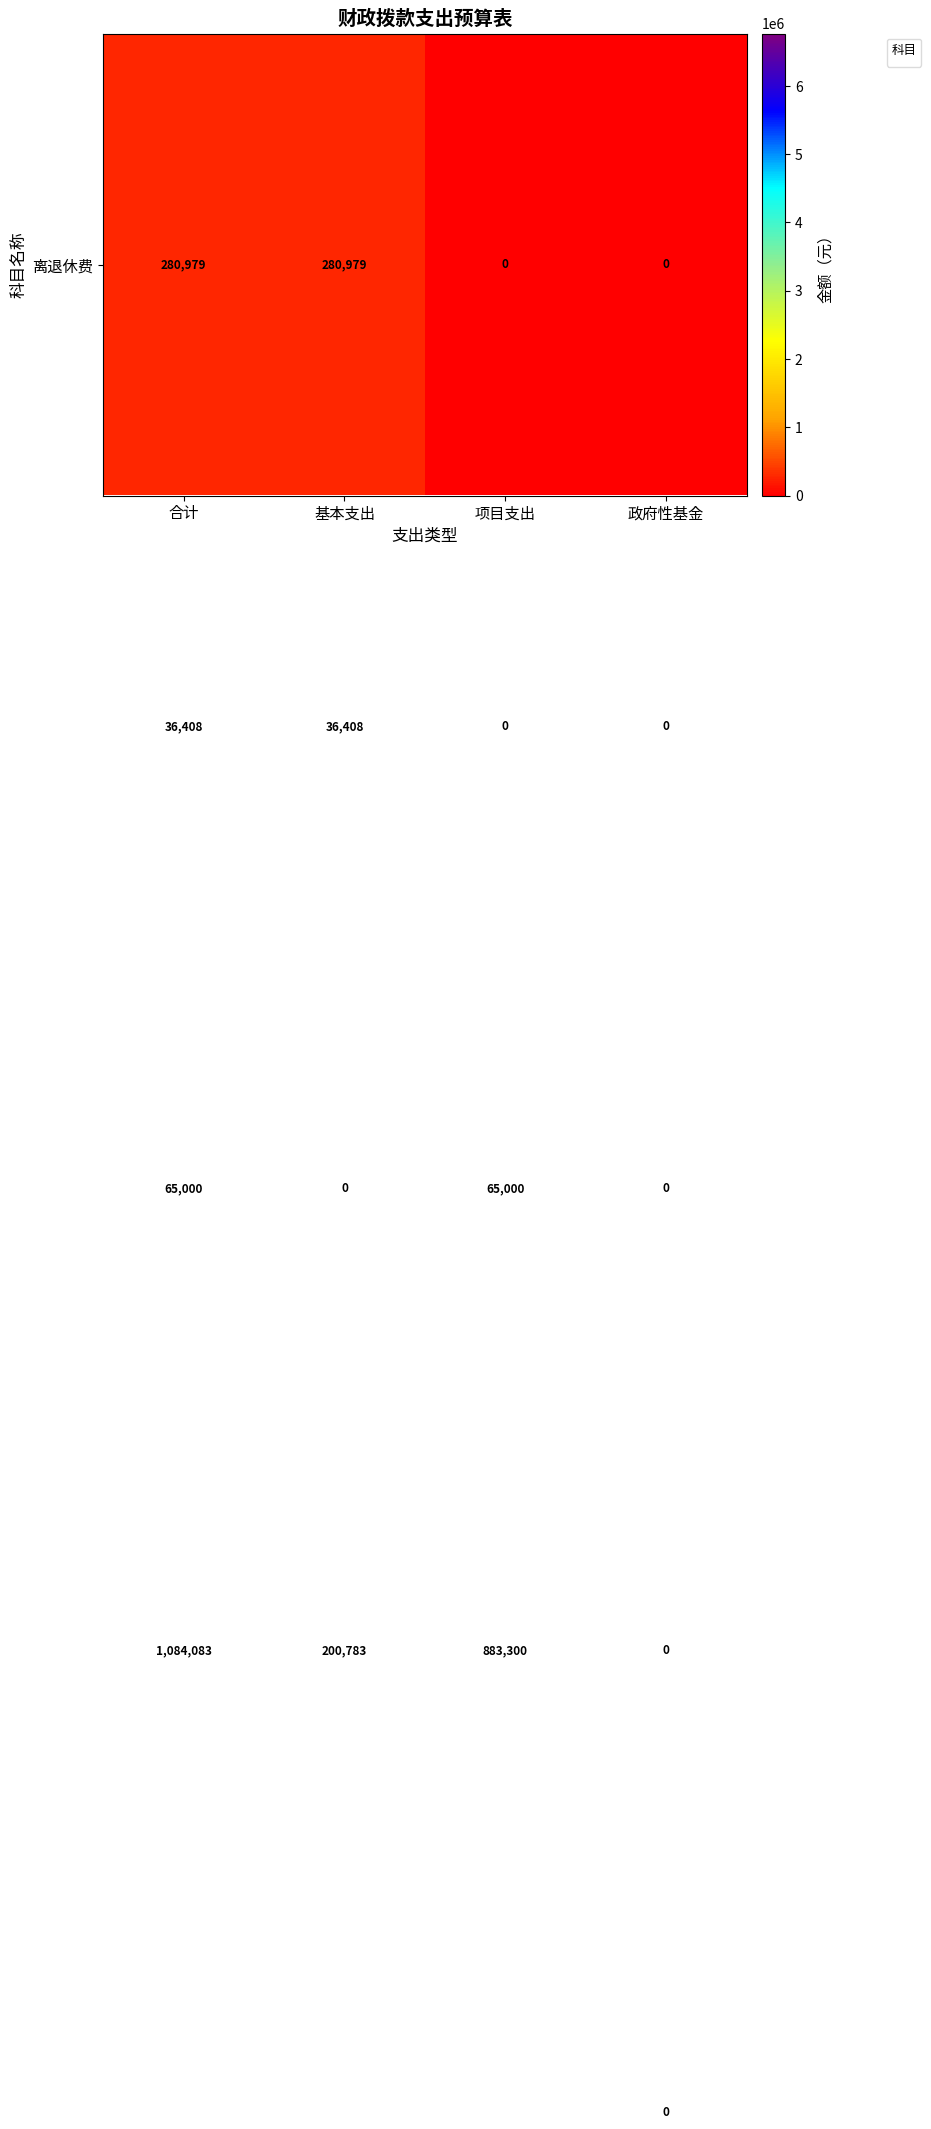

What is the maximum value shown in the chart?

6767876